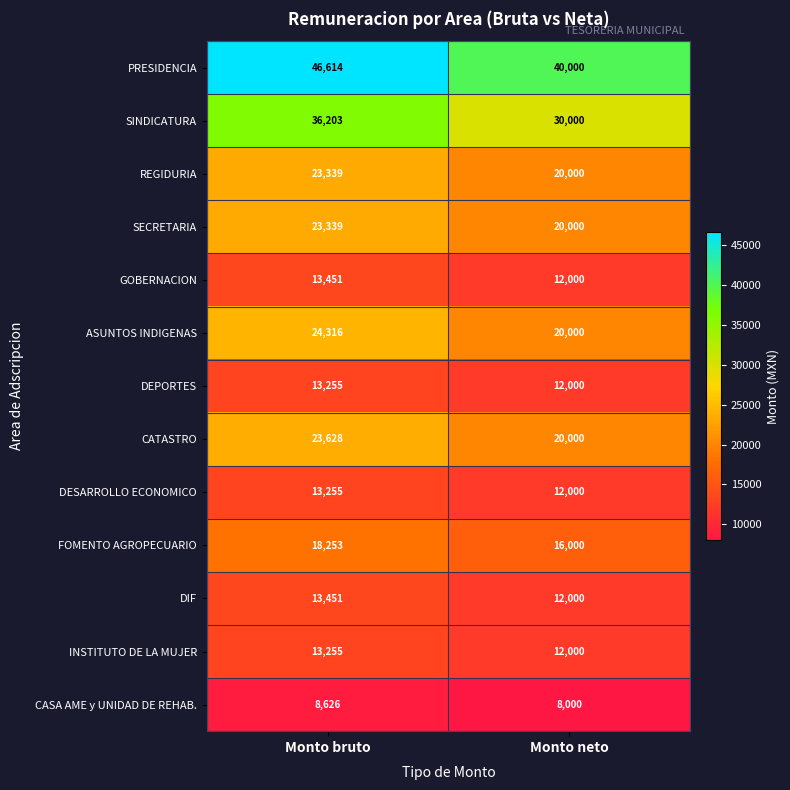

How many data points does each series have?

2